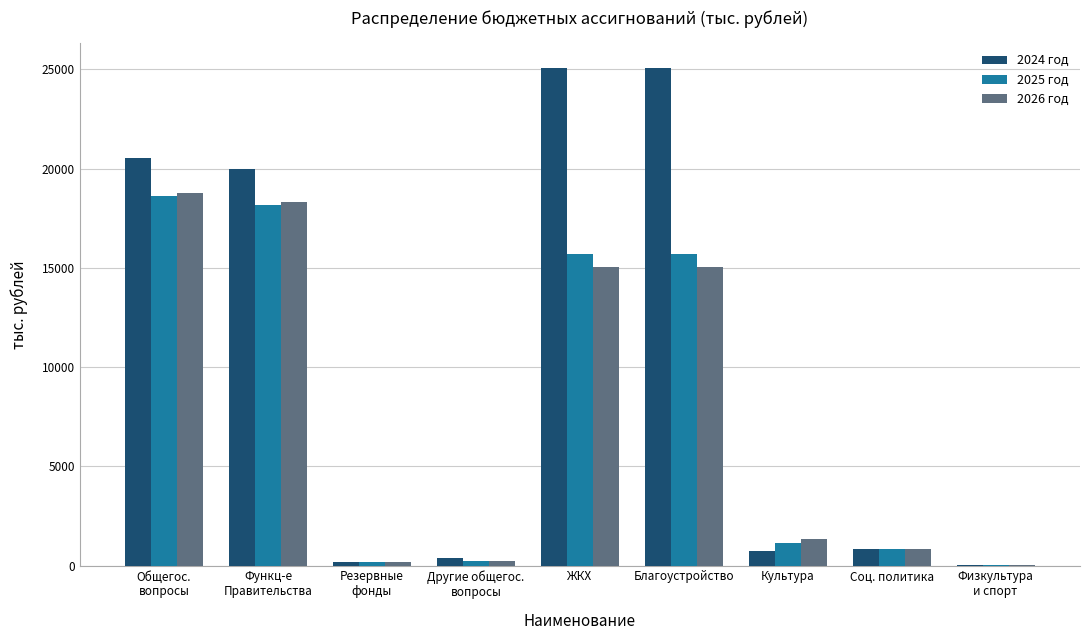

True or false: 2026 год has a value of 18757.2 at Общегос.
вопросы.

True